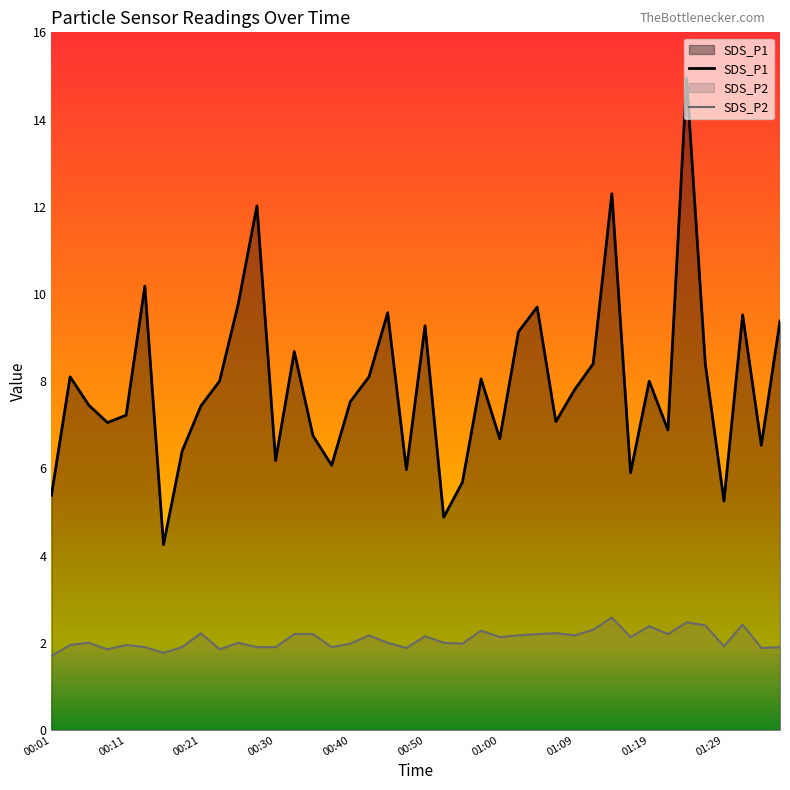

What are all the series names shown in the legend?

SDS_P1, SDS_P2